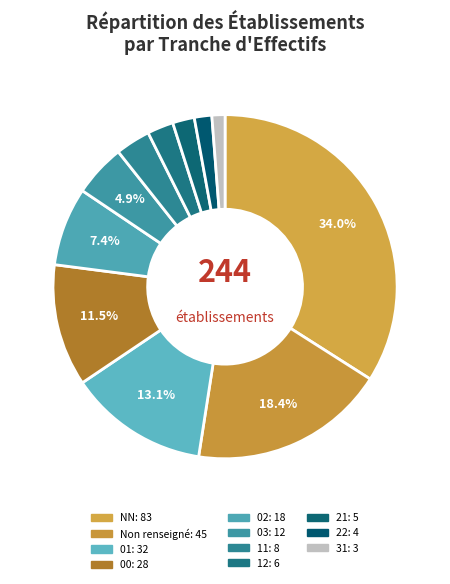

Does any single category account for the majority?

No